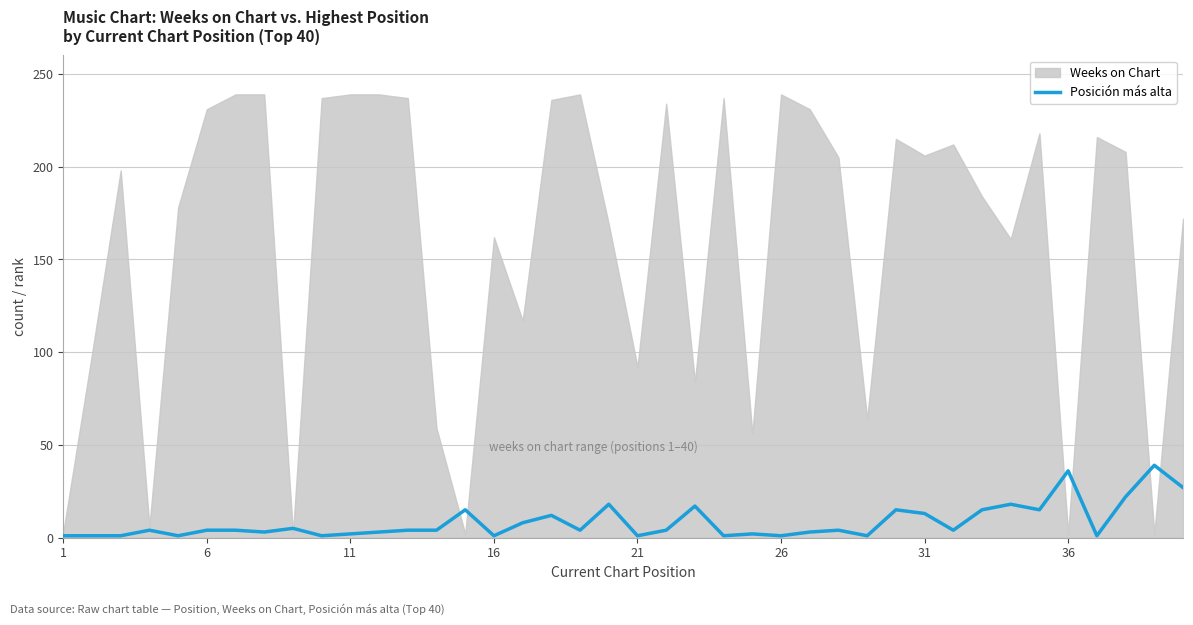

What is the sum of all values?

335